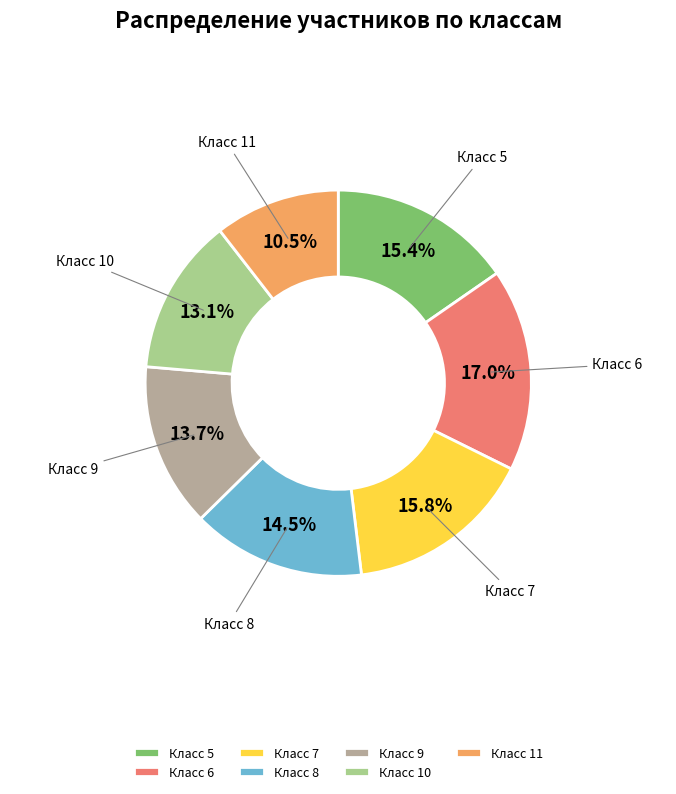

Approximately how many times larger is the value at Класс 8 compared to Класс 11?

1.4